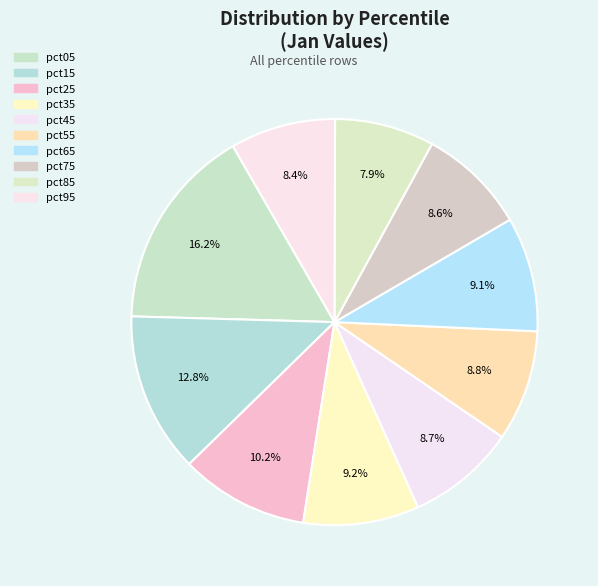

What percentage do pct65 and pct55 together represent?

18.0%